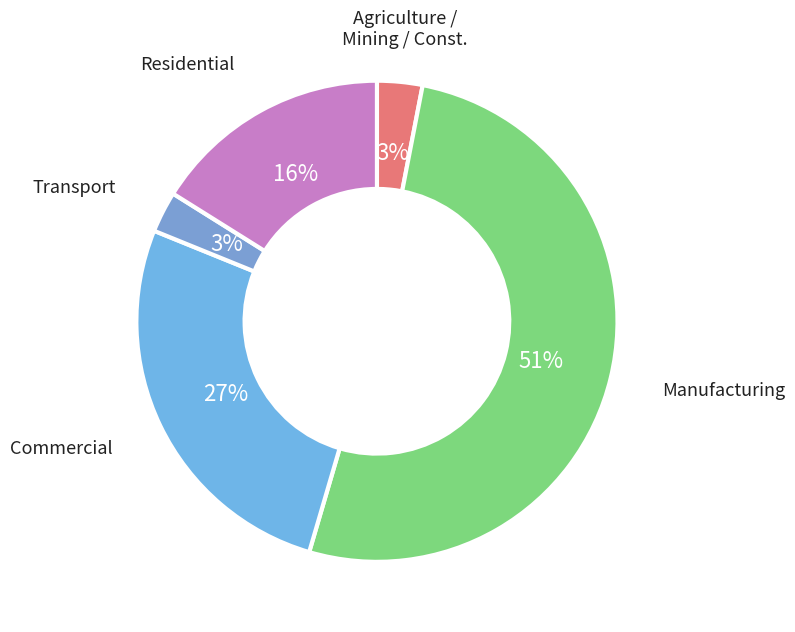

What is the smallest slice in the pie chart?

Agriculture, Fishery, Mining and Construction